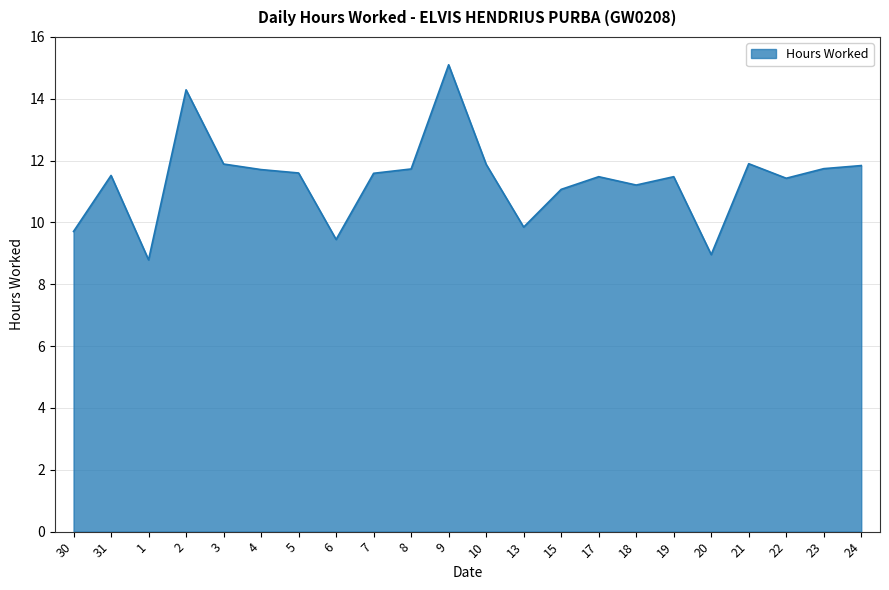

What position from the right is 1?

20